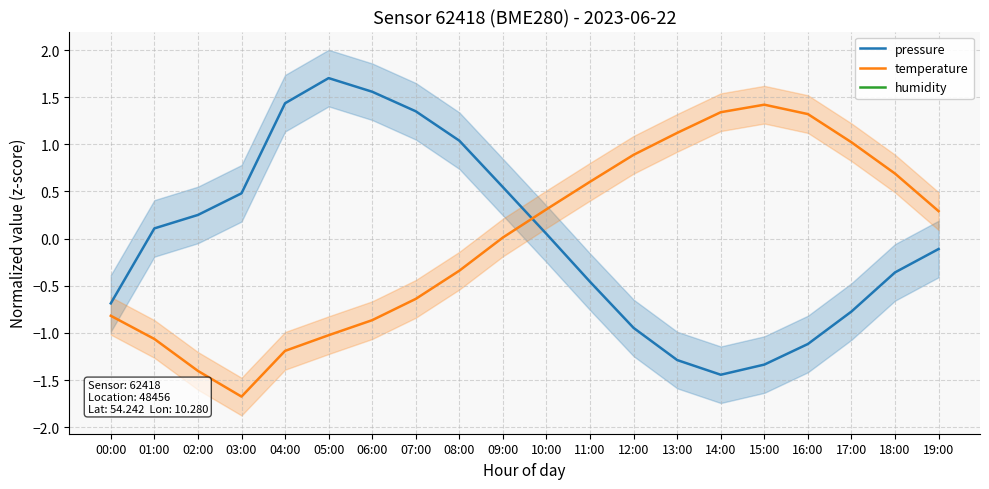

Which category has the lowest value across all series?

03:00